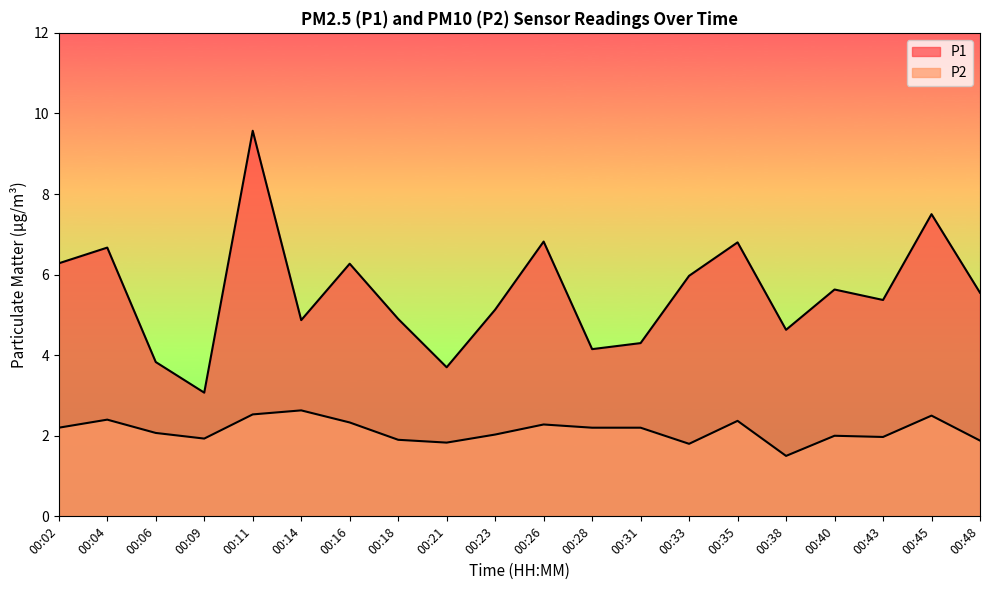

What is the sum of the P2 values at 00:40 and 00:02?

4.2